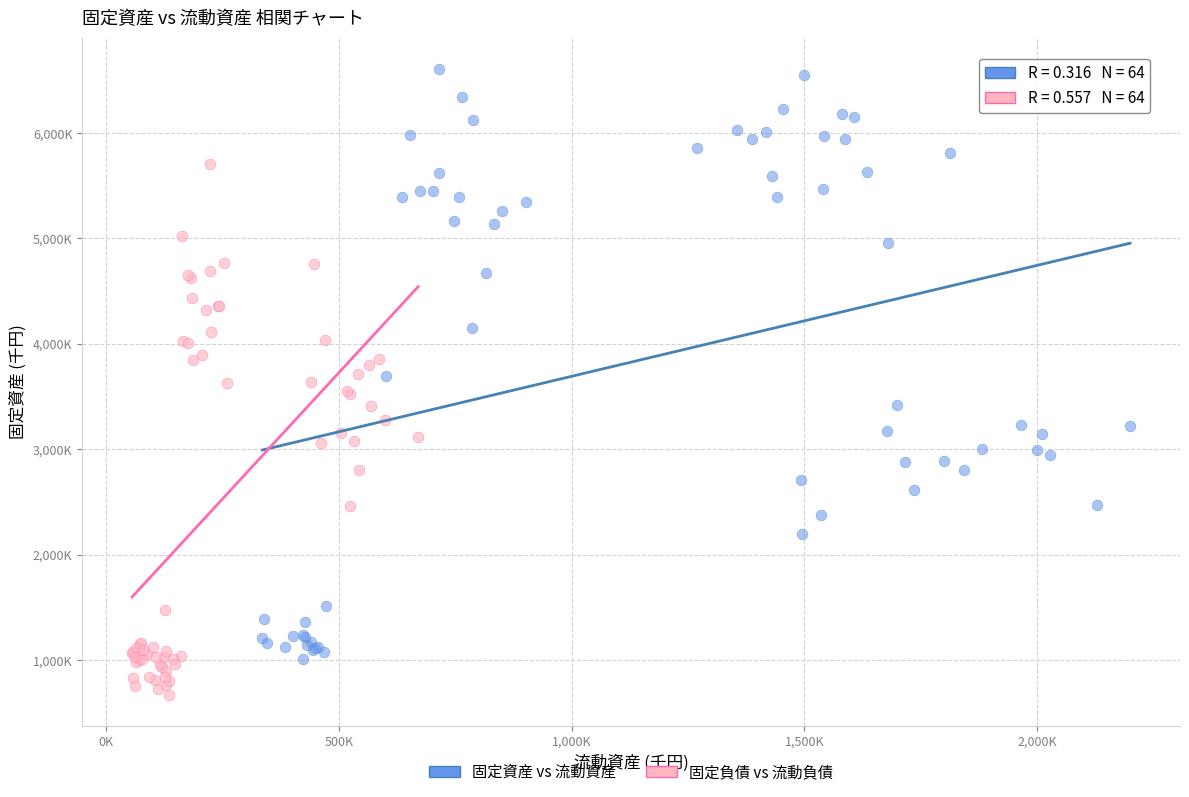

What are all the series names shown in the legend?

固定資産 vs 流動資産, 固定負債 vs 流動負債